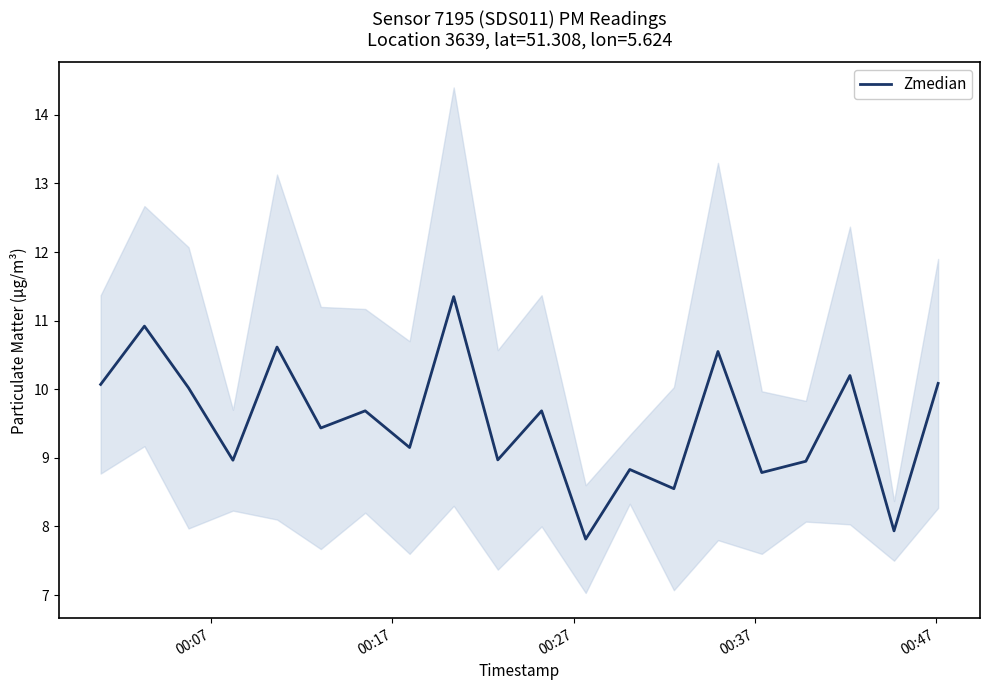

What is the maximum value for Zmedian?

11.4